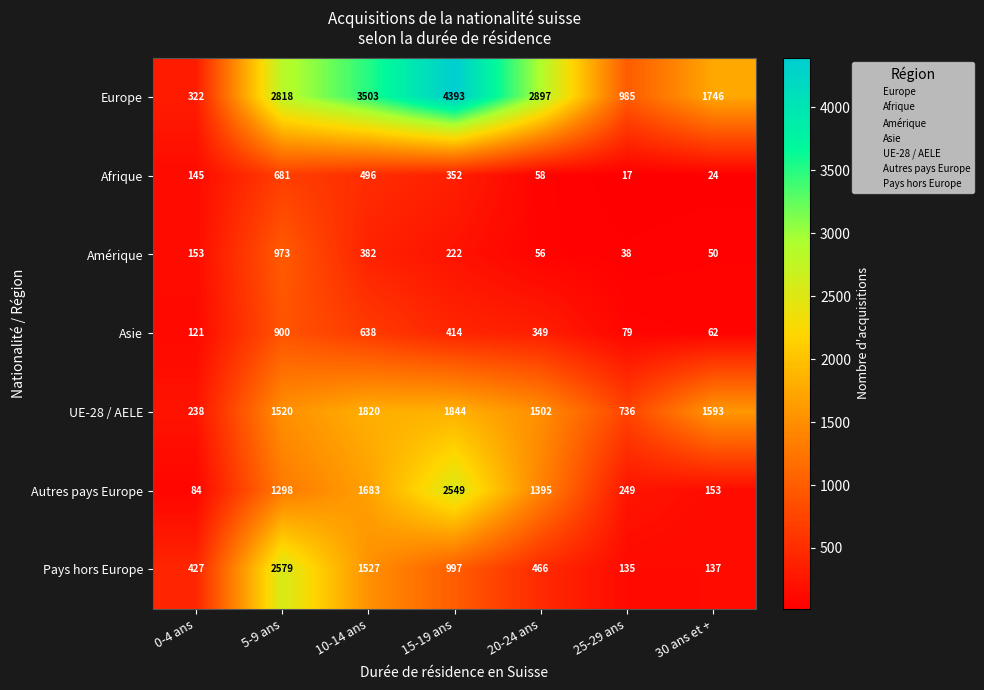

What is the difference between the Autres pays Europe values at 0-4 ans and 10-14 ans?

1599